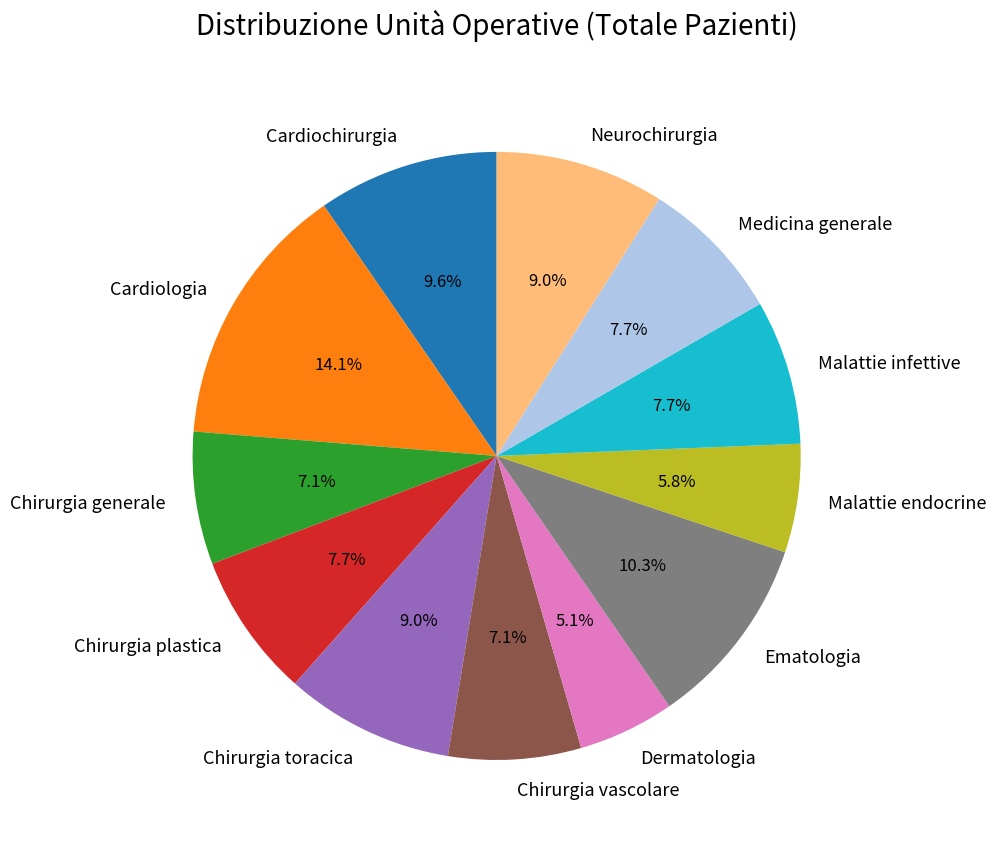

What portion of the pie excludes Cardiologia?

85.9%